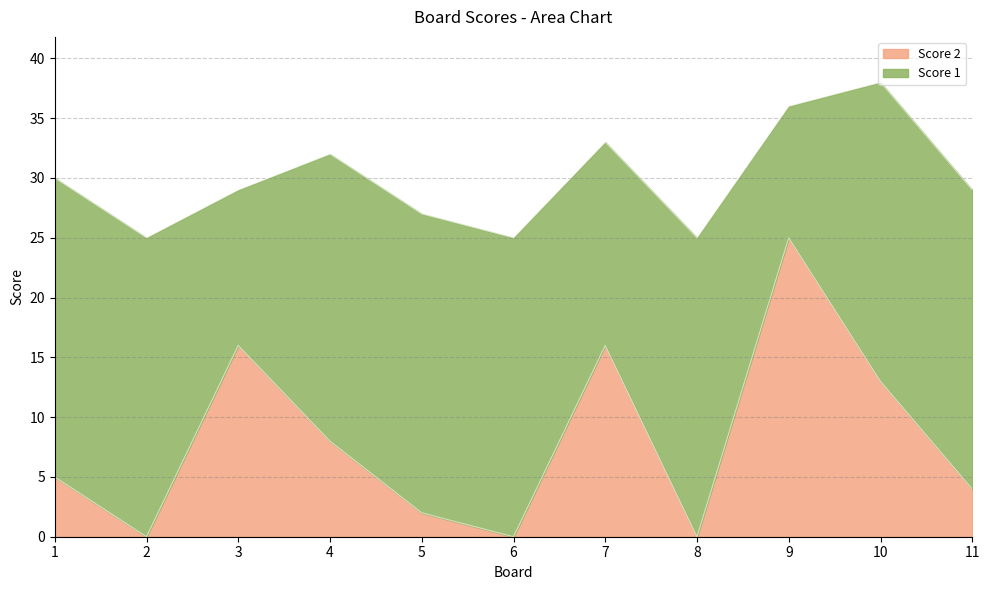

At which category does the data reach its first local peak?

3